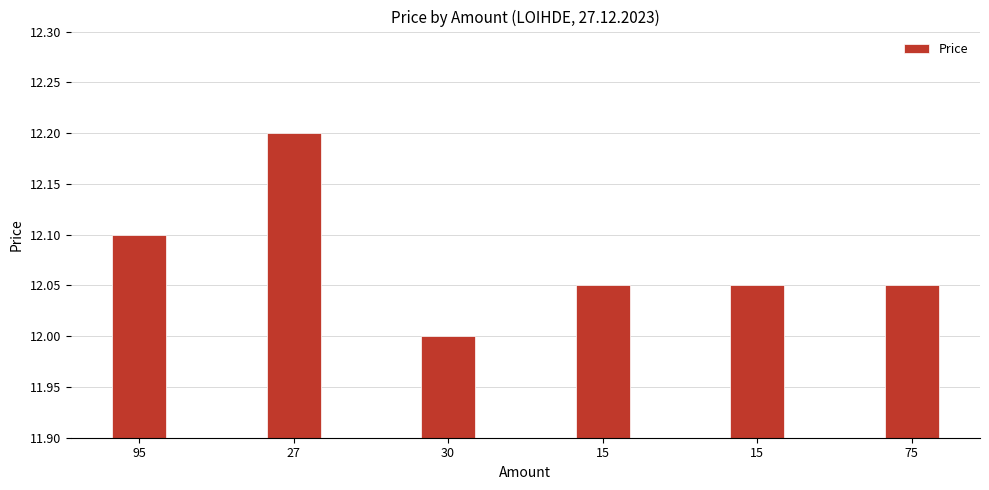

Rank the categories by value from highest to lowest.

27, 95, 15, 15, 75, 30